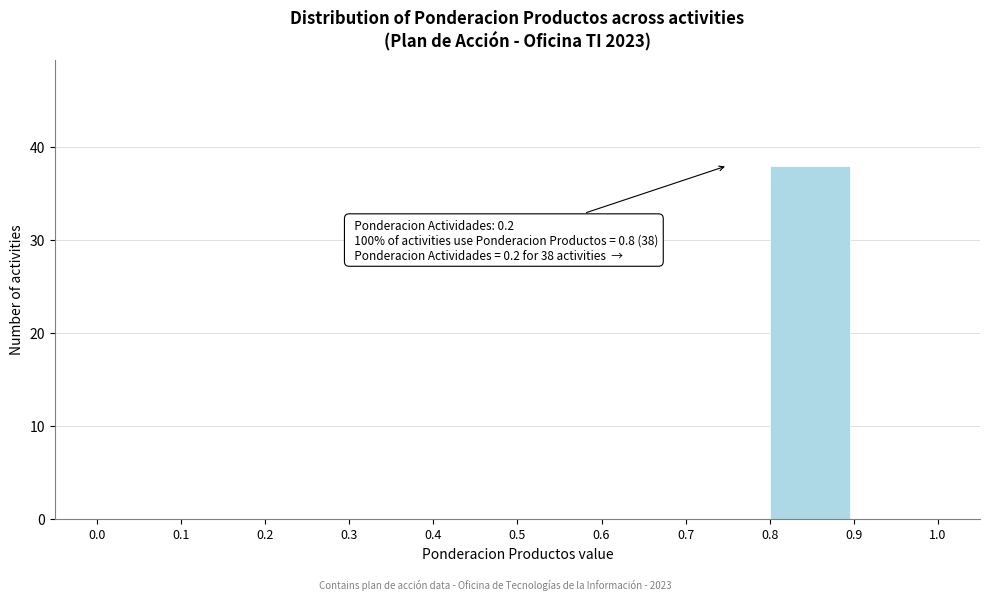

Over which range of the x-axis is the bar tallest?

0.8 to 0.9